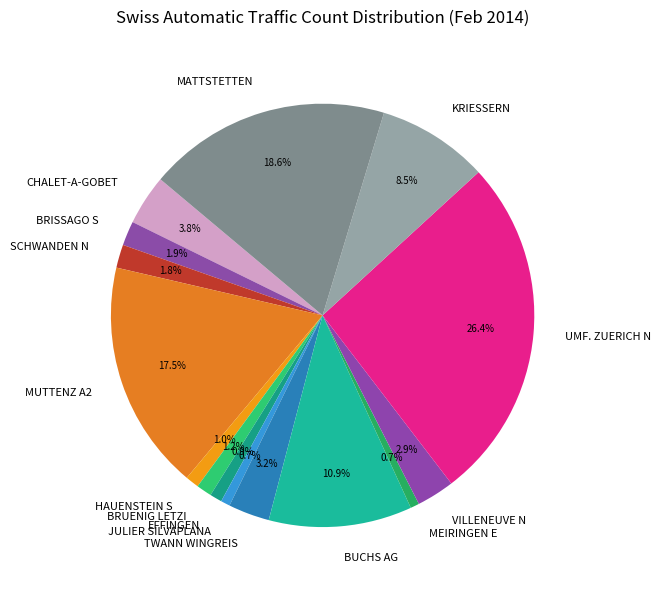

Does any single category account for the majority?

No